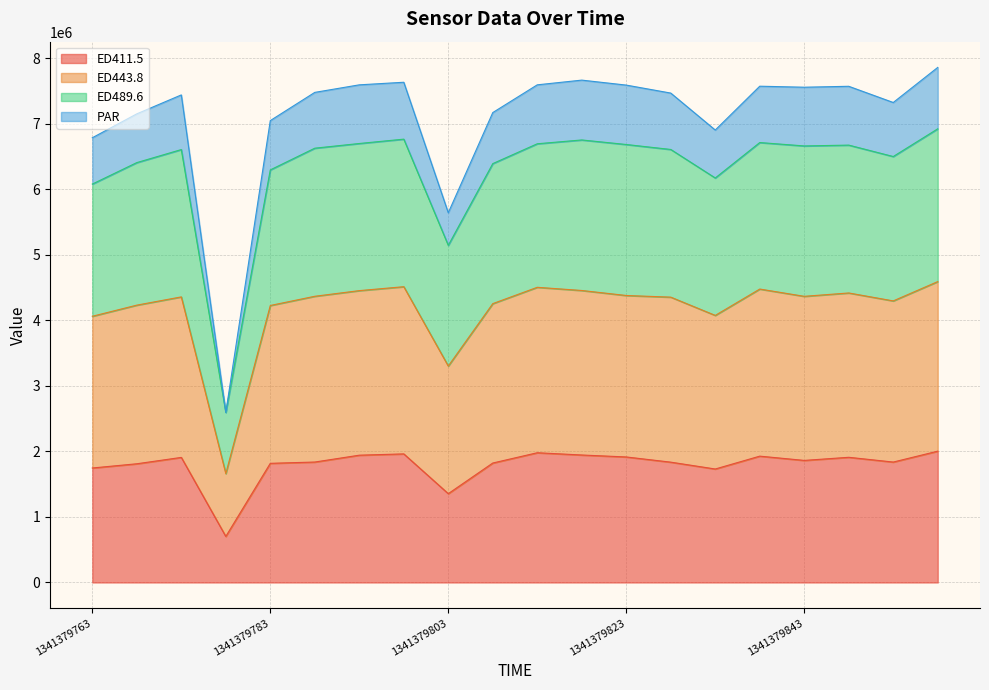

What is the smallest value displayed?

702738